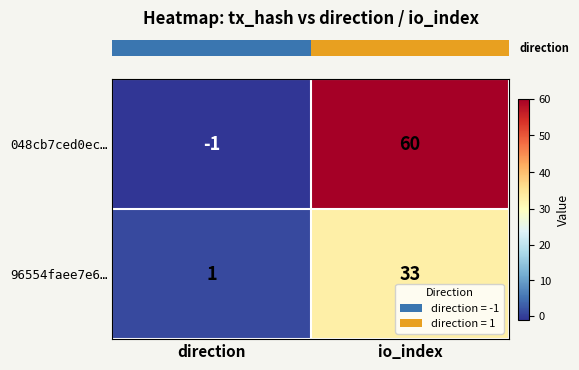

Reading right to left, extract all data points from this chart.

048cb7ced0ec…: 60	-1
96554faee7e6…: 33	1